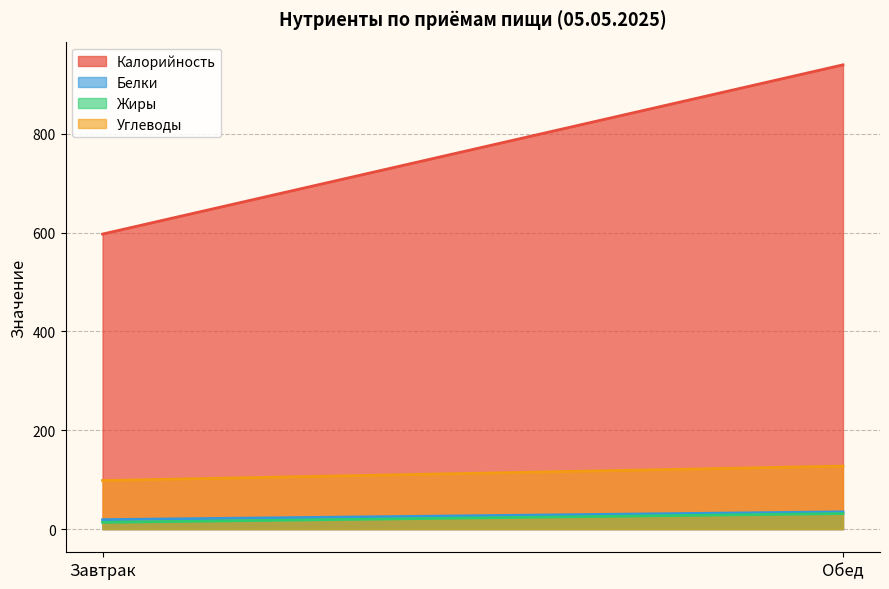

What is the sum of the Углеводы values at Обед and Завтрак?

225.7